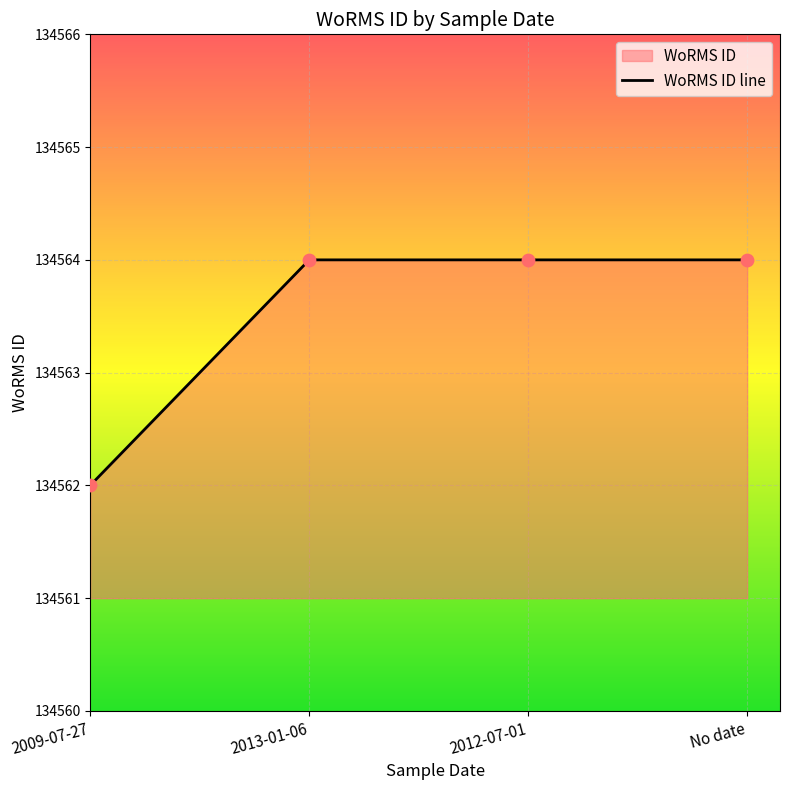

Between 2009-07-27 and No date, which is larger?

No date